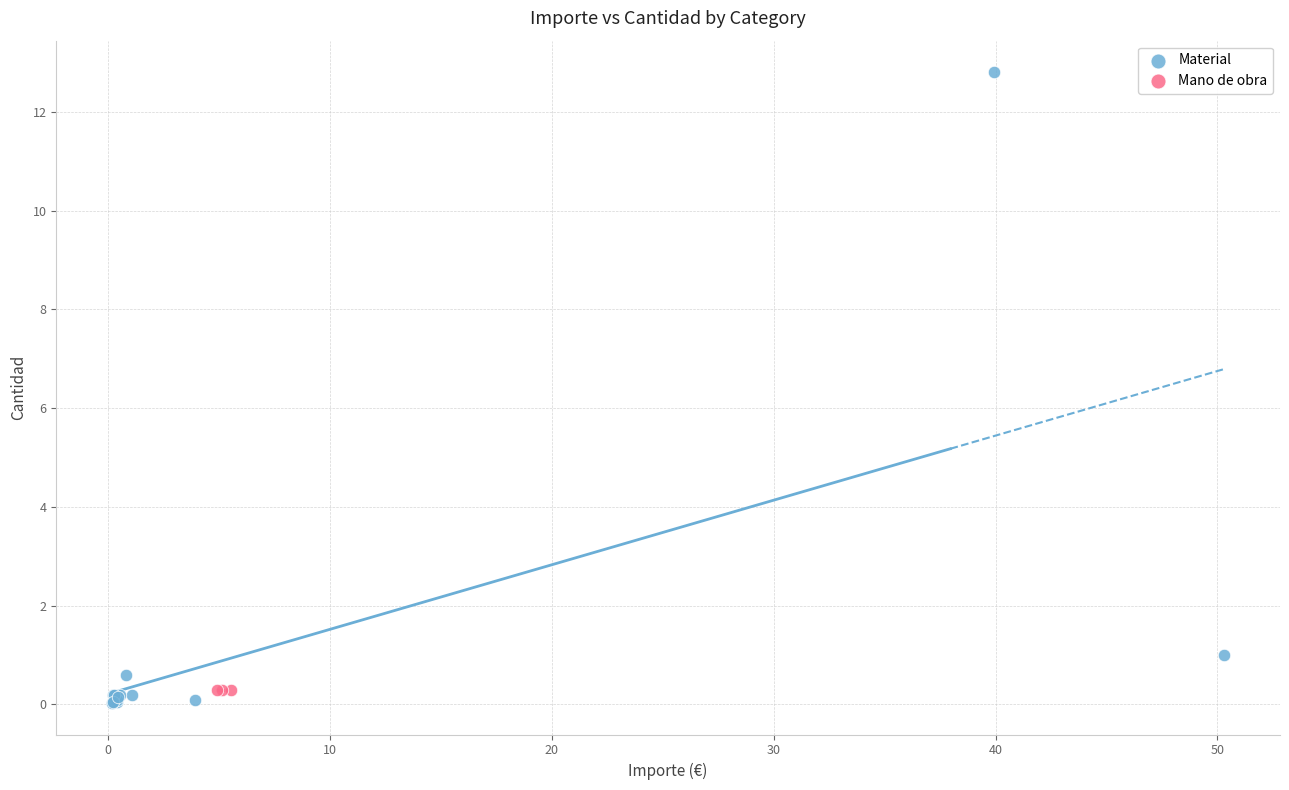

Which series reaches the maximum Y coordinate?

Material